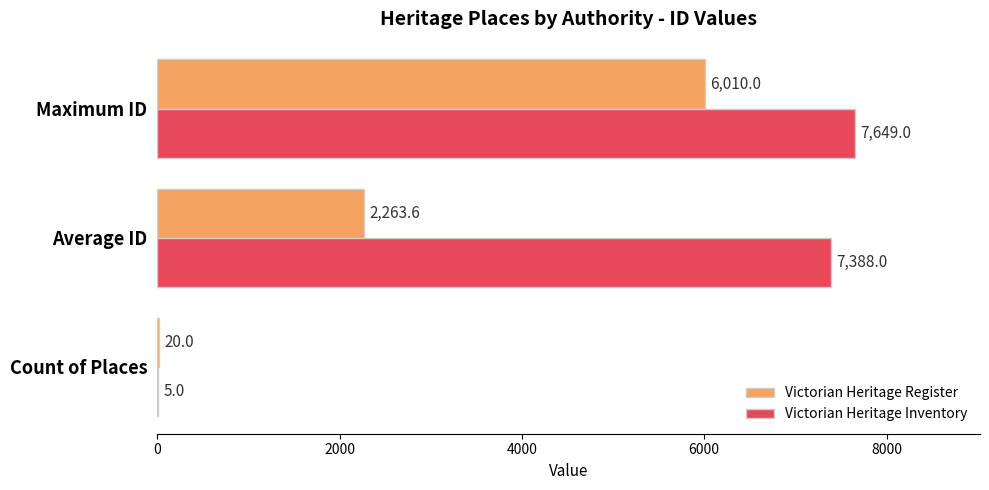

Is the value of Victorian Heritage Register at Count of Places greater than the value of Victorian Heritage Inventory at Count of Places?

Yes